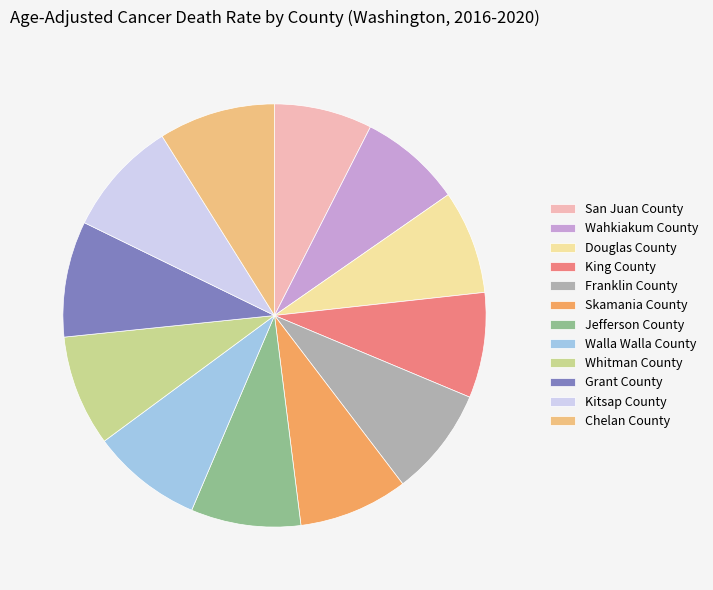

Do Whitman County and San Juan County together represent more than half of the pie?

No